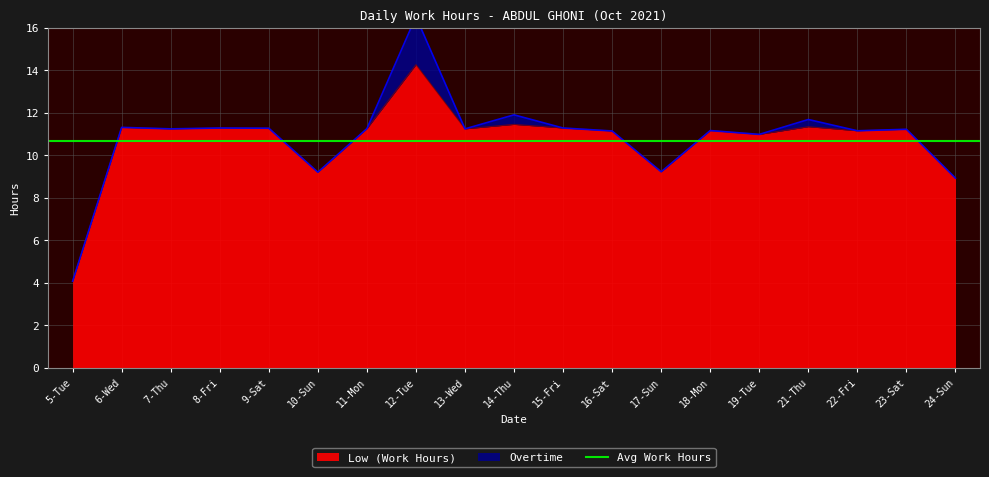

True or false: Low (Work Hours) and Break Total intersect in this chart.

False